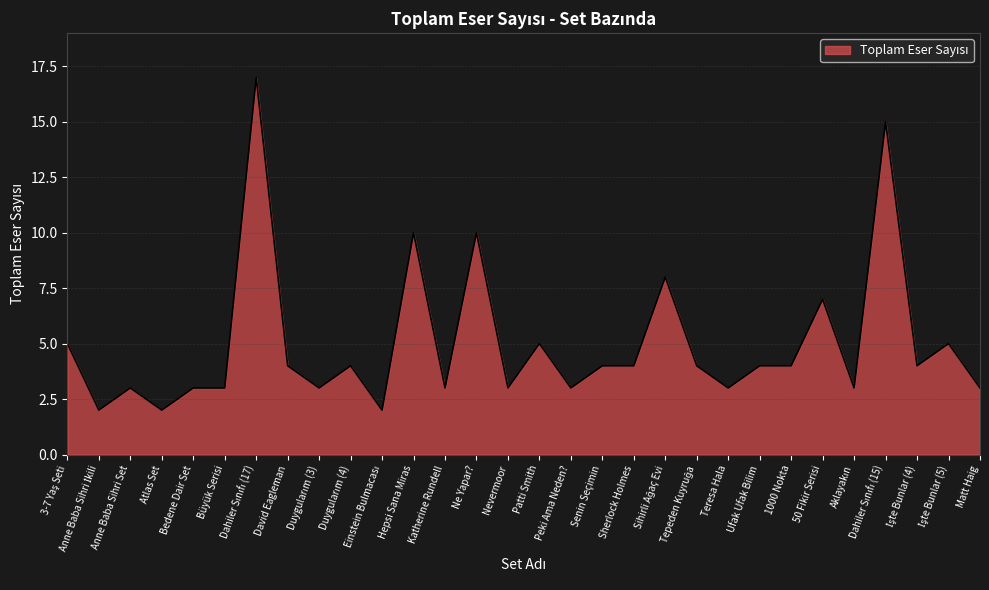

What is the sum of the values at 1000 Nokta and Katherine Rundell?

7